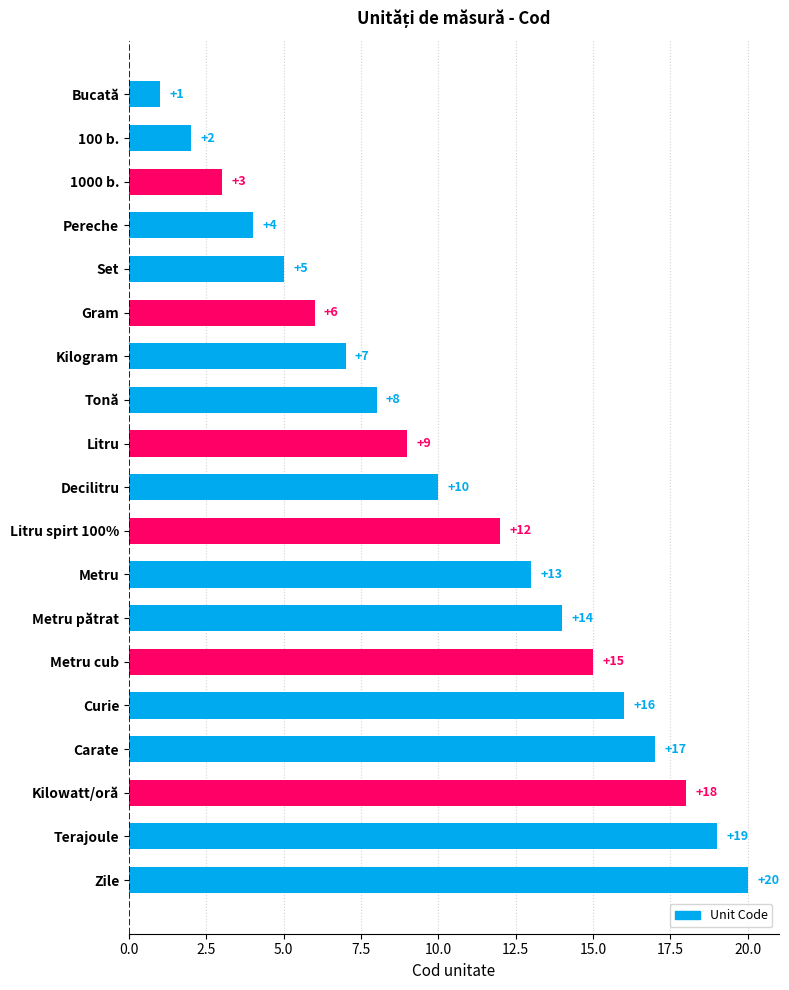

What is the value of the 7th bar from the top?

7